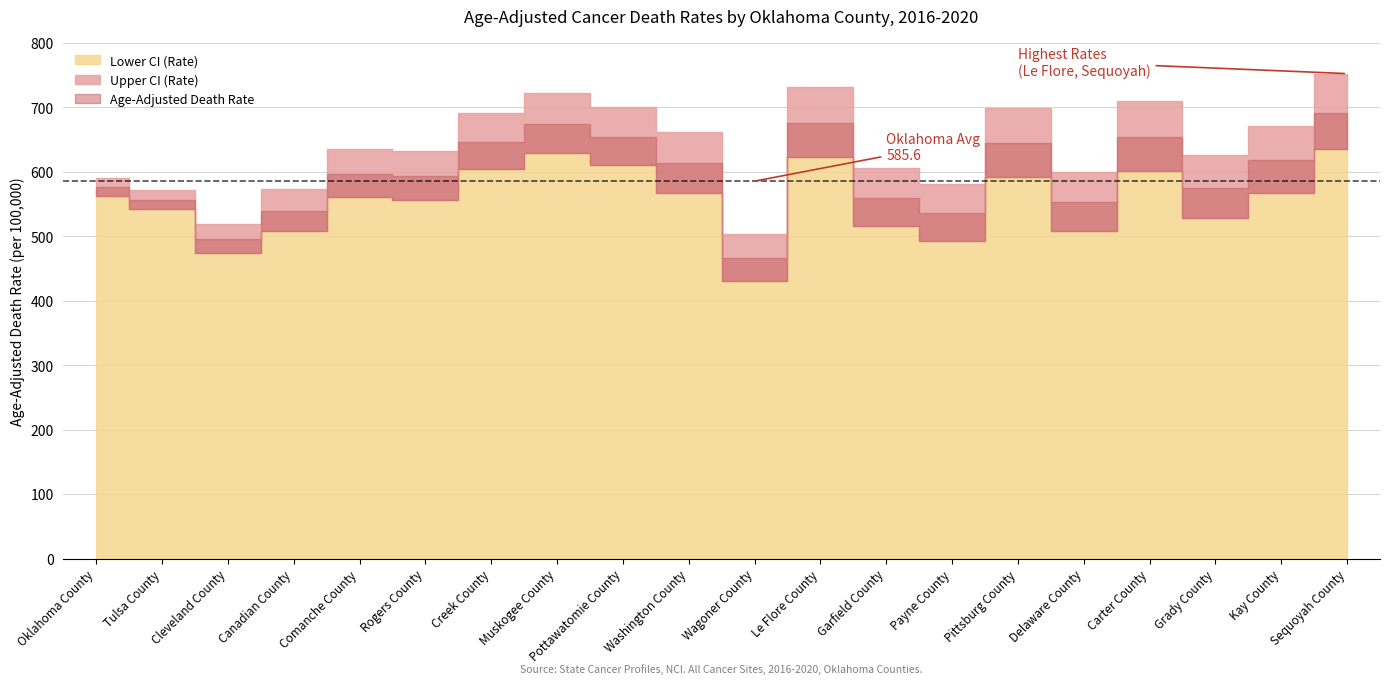

Rank the series by their maximum value, from lowest to highest.

Lower CI (Rate), Age-Adjusted Death Rate, Upper CI (Rate)